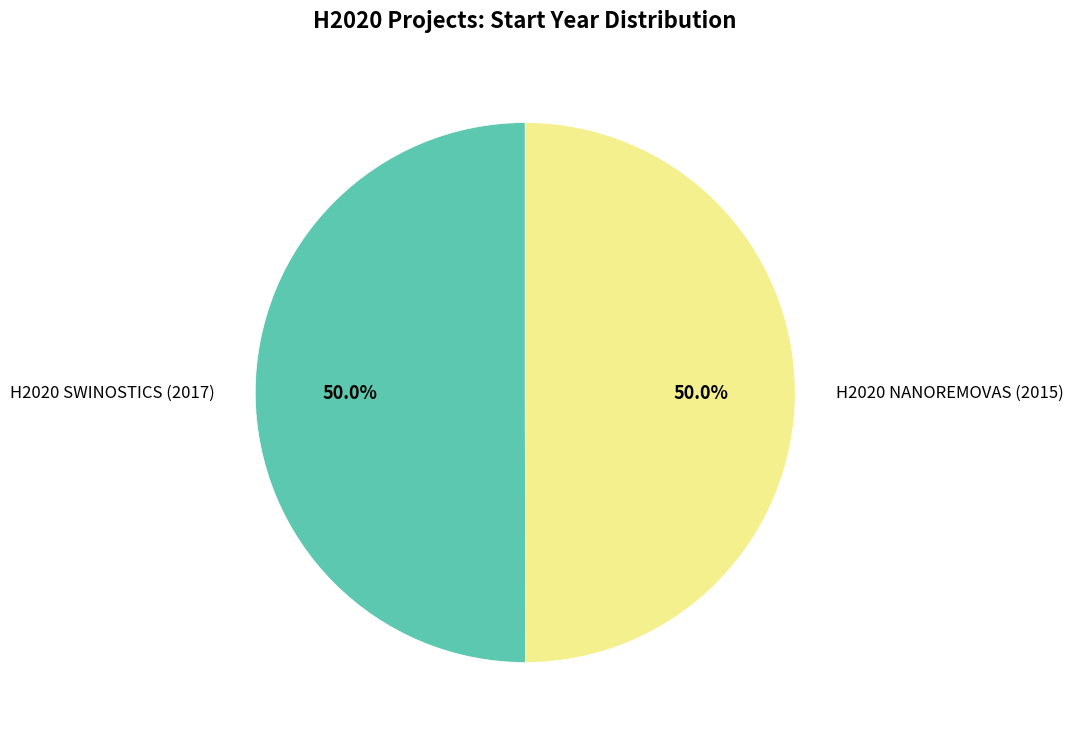

The H2020 NANOREMOVAS (2015) slice represents 36% of the pie. True or false?

False